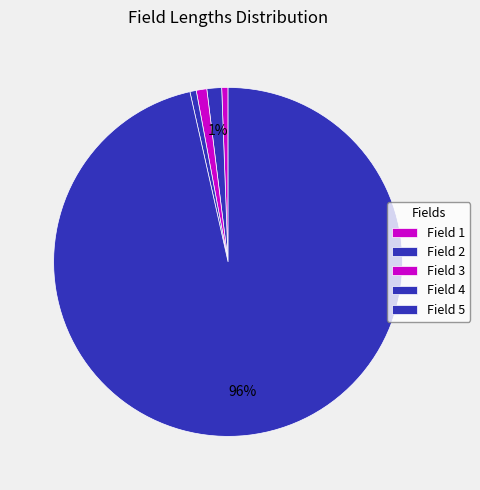

What is the majority slice?

5